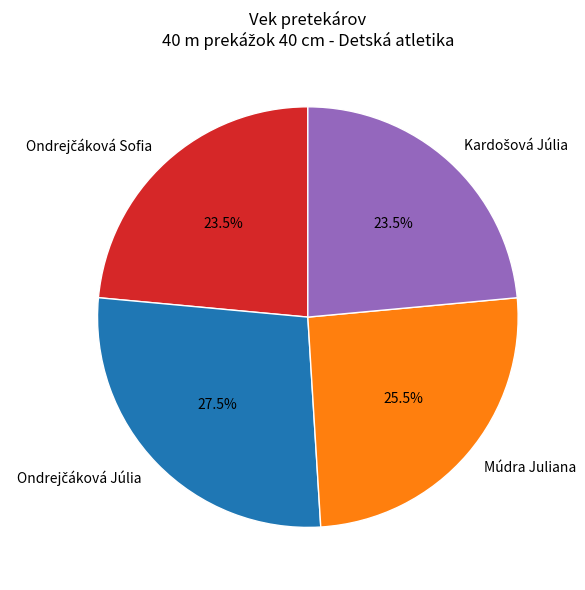

What percentage is NOT represented by Múdra Juliana?

74.5%